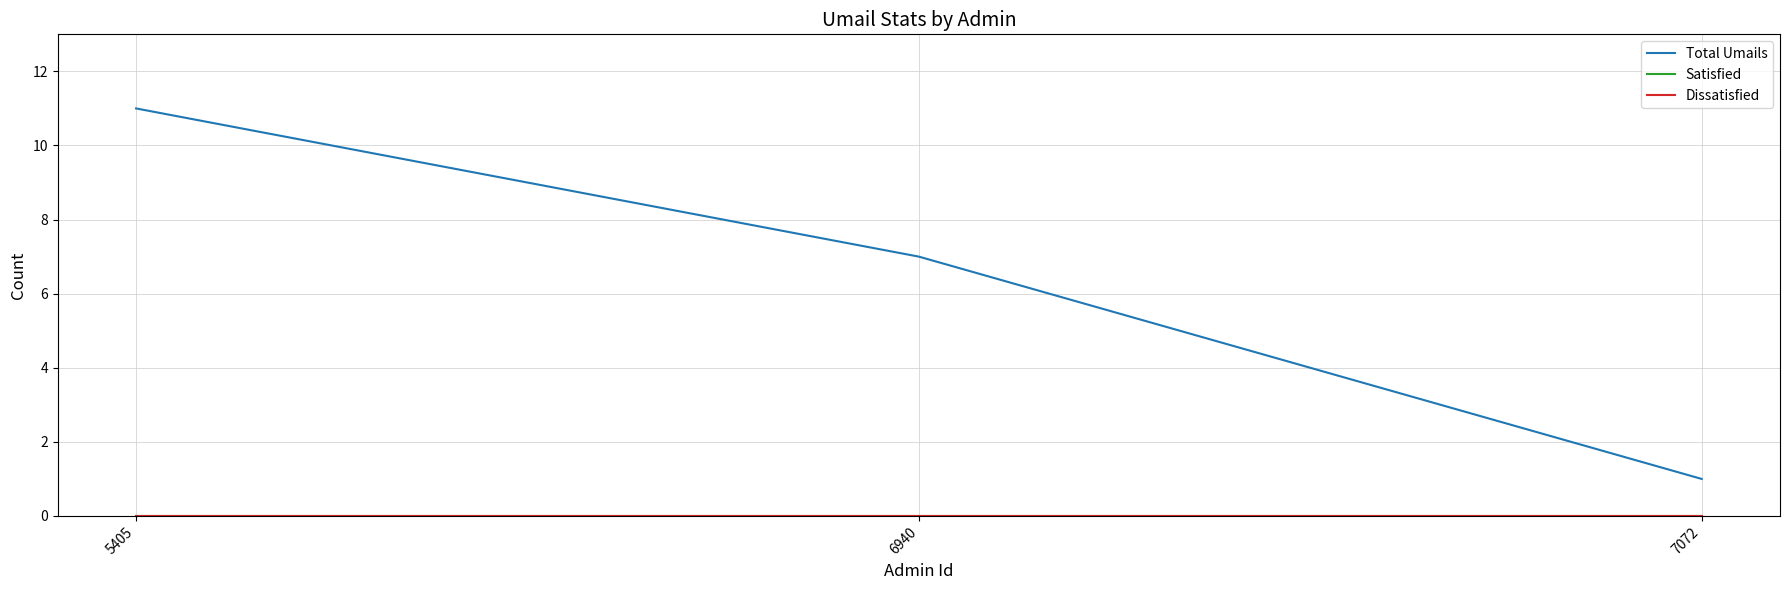

Reading left to right, extract all data points from this chart.

Total Umails: 11	7	1
Satisfied: 0	0	0
Dissatisfied: 0	0	0